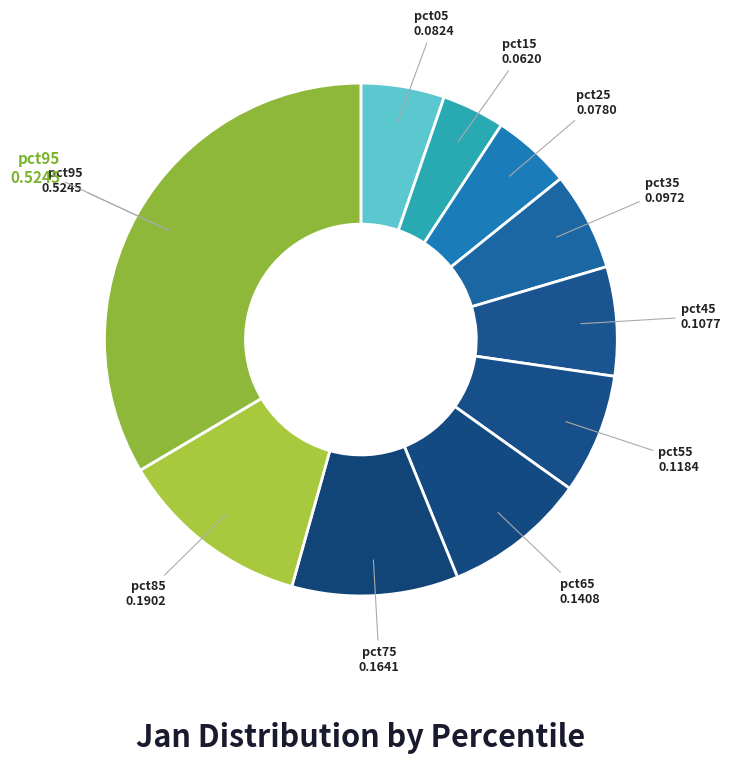

To the nearest percent, what is the average slice percentage?

10%